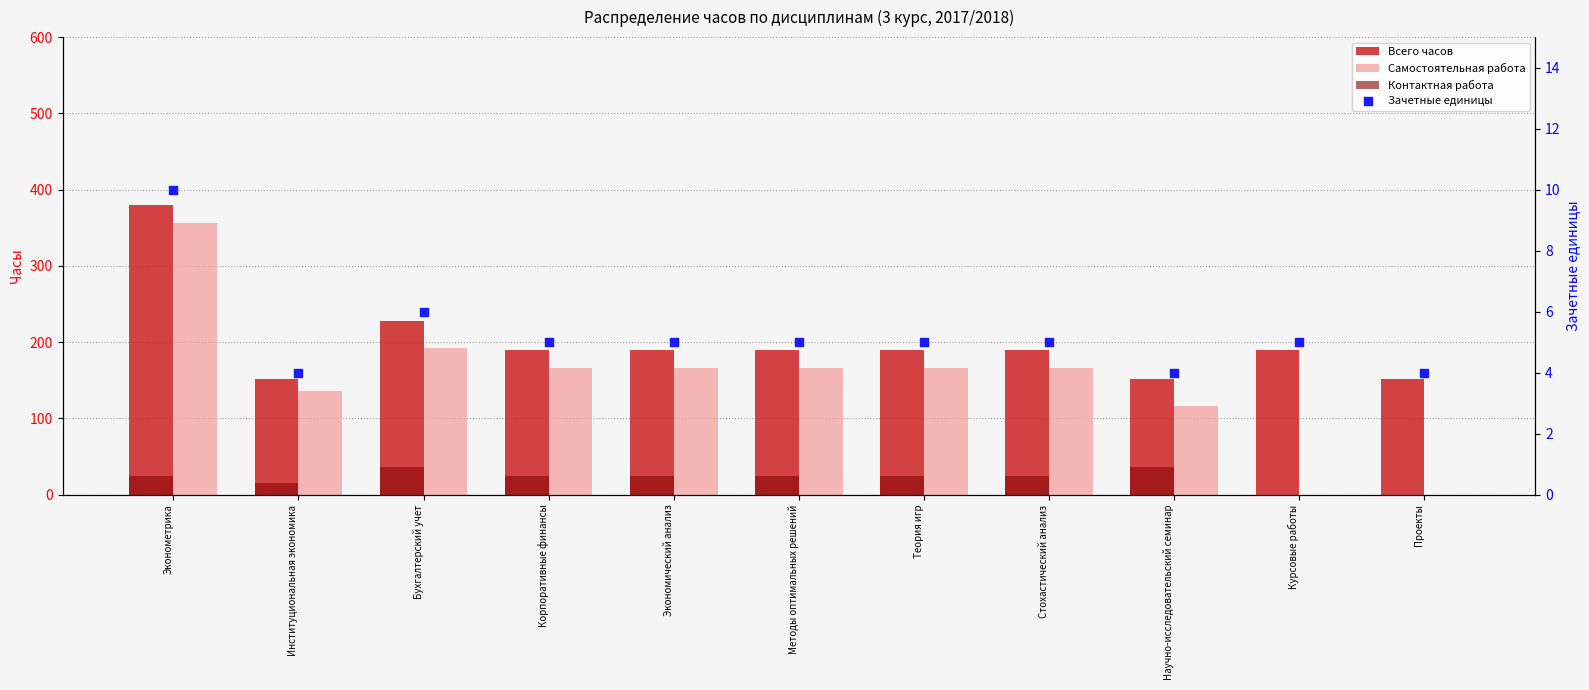

What are all the series names shown in the legend?

Всего часов, Самостоятельная работа, Контактная работа, Зачетные единицы